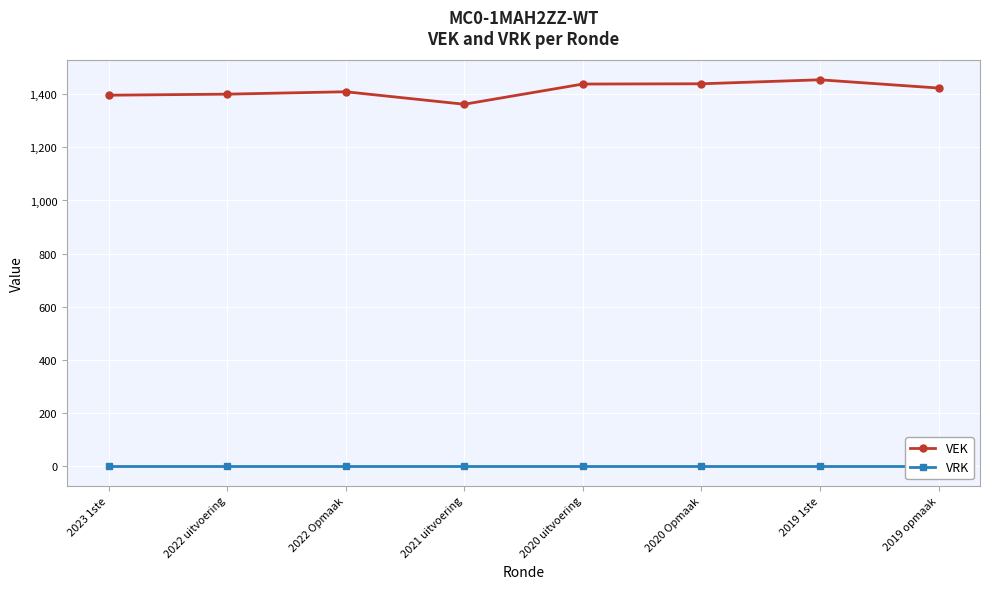

At 2023 1ste, list the series in order from largest to smallest.

VEK, VRK